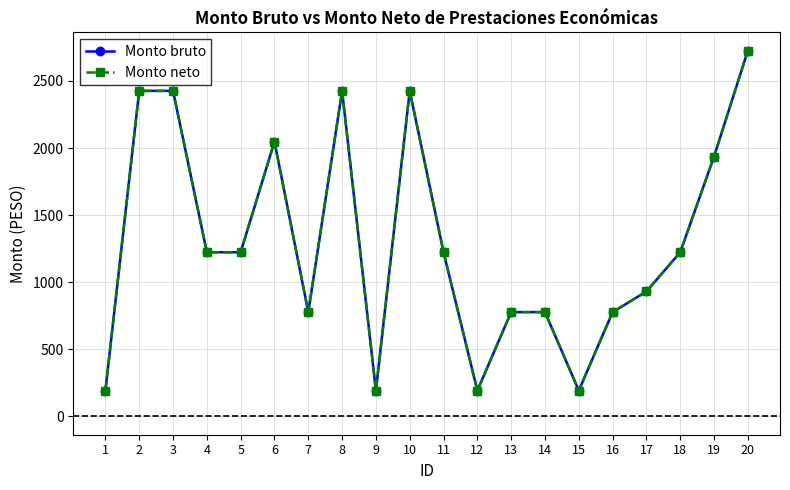

Is this an area chart (filled region under the line)?

No